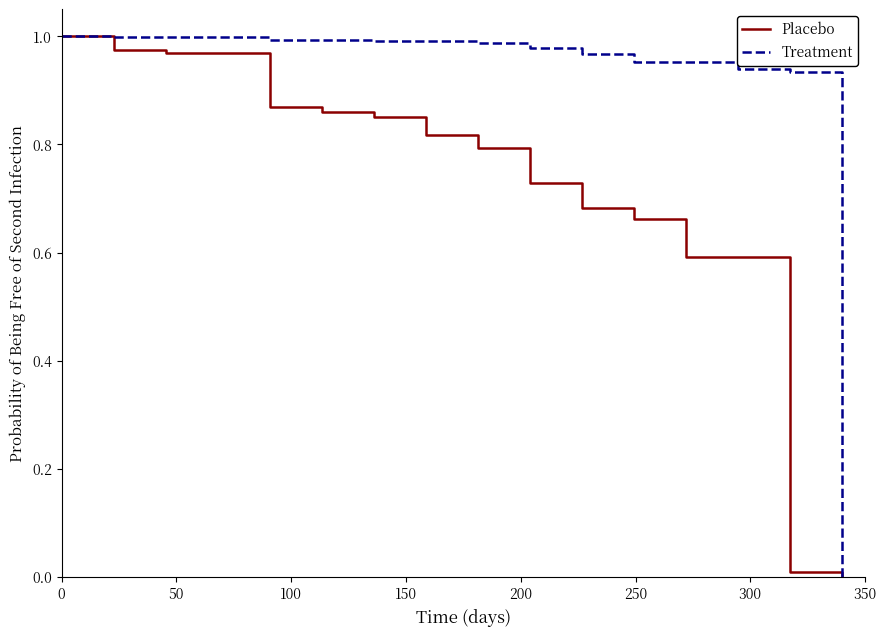

Rank the series by their average value, from highest to lowest.

Treatment, Placebo